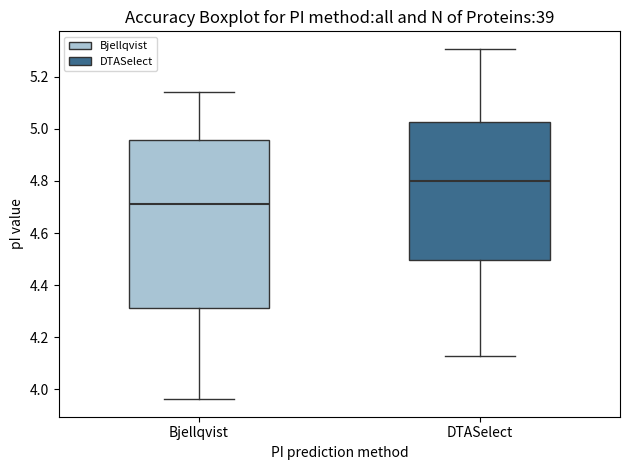

Reading left to right, read every box against the y-axis: the position of its median line, the range the box covers, and the ends of its whiskers. The values are not printed on the chart, so give them approximately, as read against the axis.

Bjellqvist: median 4.72, box 4.32 to 4.96, whiskers 3.96 to 5.14
DTASelect: median 4.80, box 4.50 to 5.02, whiskers 4.12 to 5.30